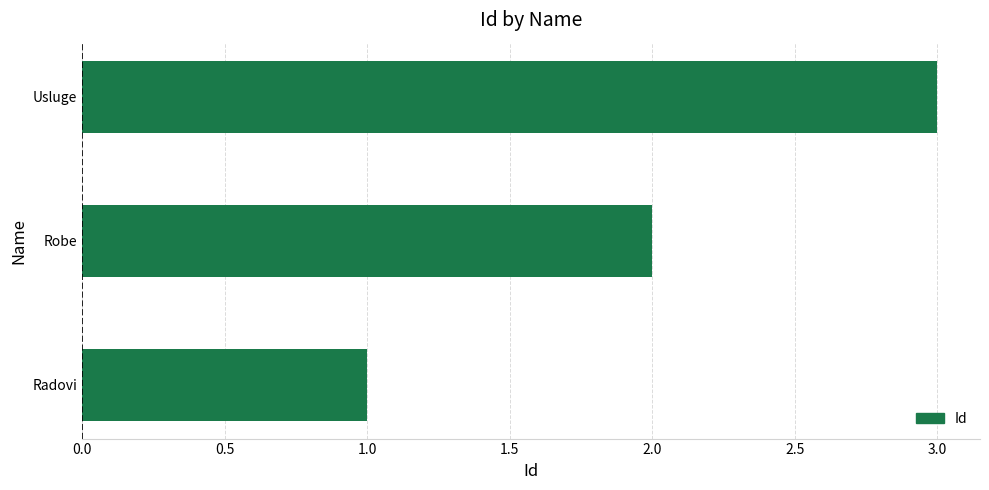

What is the ratio of the value at Radovi to the value at Robe?

0.5